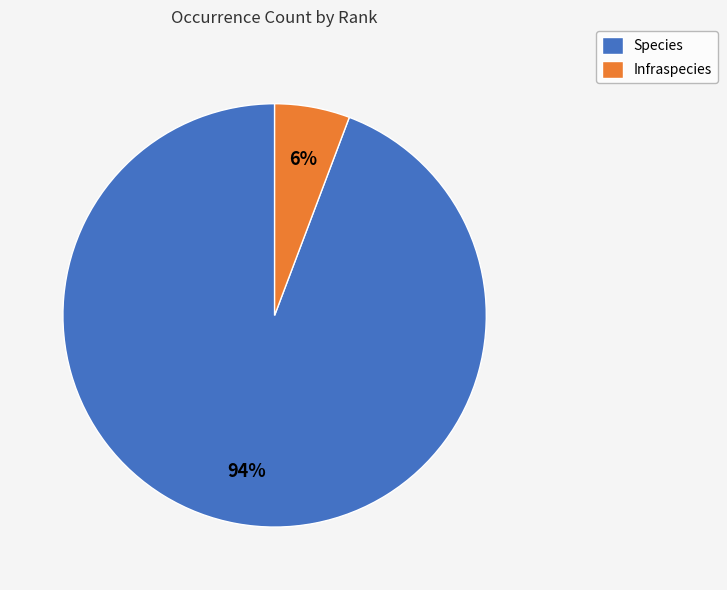

To the nearest percent, what percentage of the pie is Infraspecies?

6%